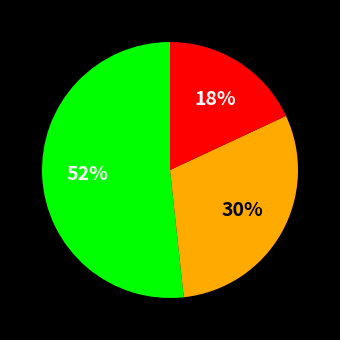

Count the number of slices in the pie.

3